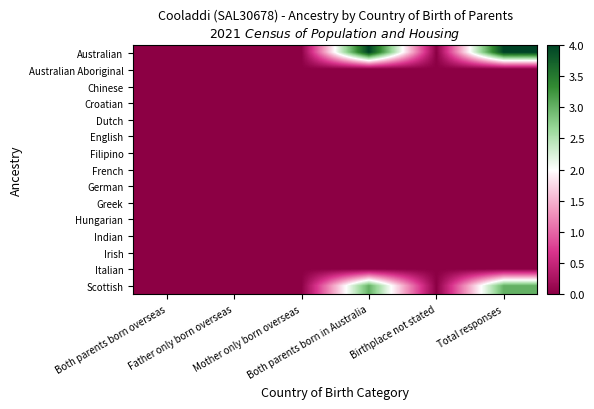

At which category is the sum across all series the highest?

Both parents born in Australia